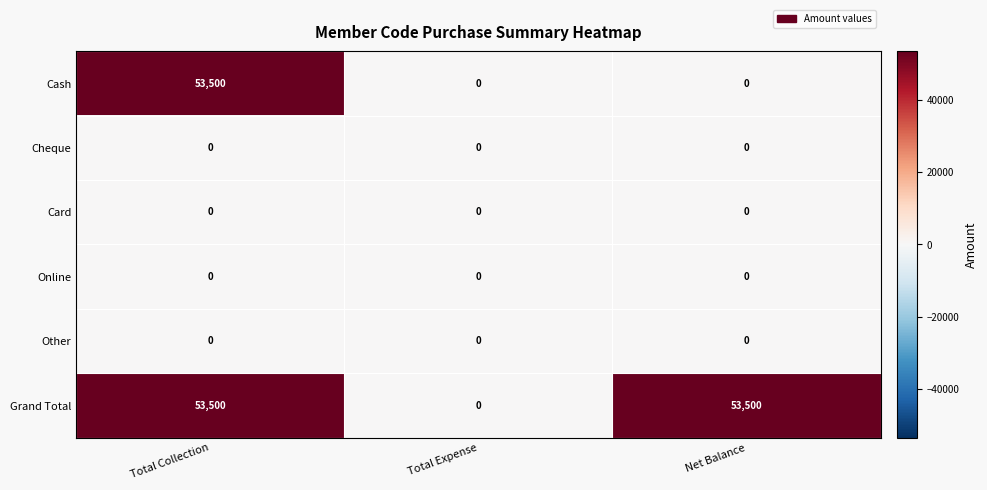

Is it true that Other equals 0 at Net Balance?

True